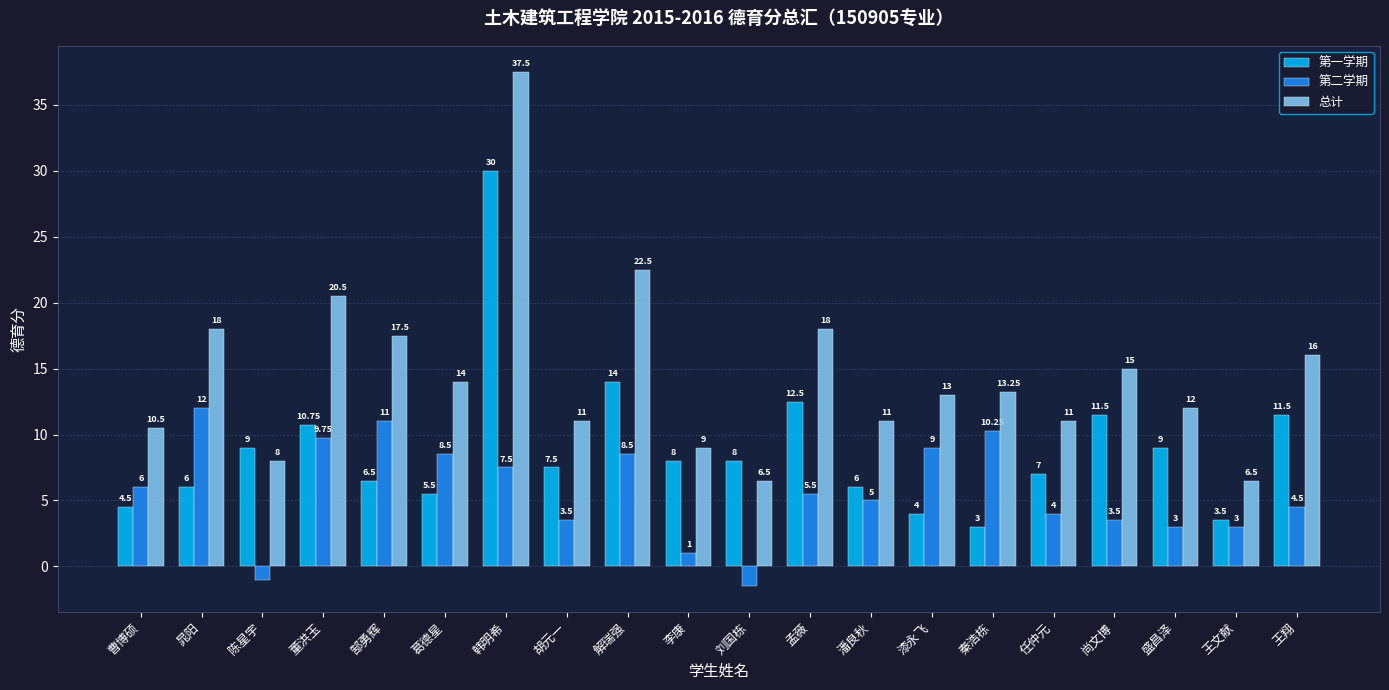

What is the difference between the 第二学期 values at 郜勇辉 and 刘国栋?

12.5